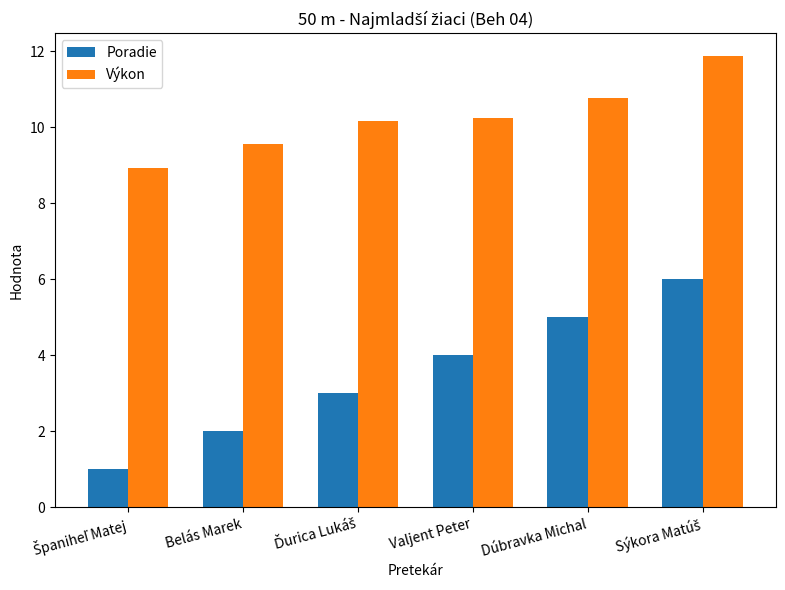

Which series has the widest spread of values?

Poradie